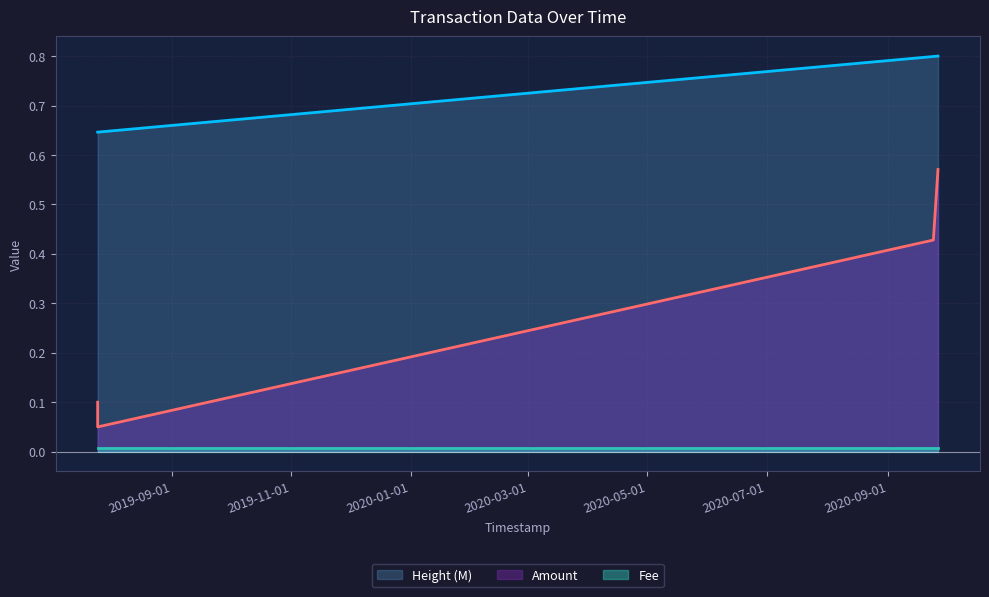

How many lines are shown in the chart?

3